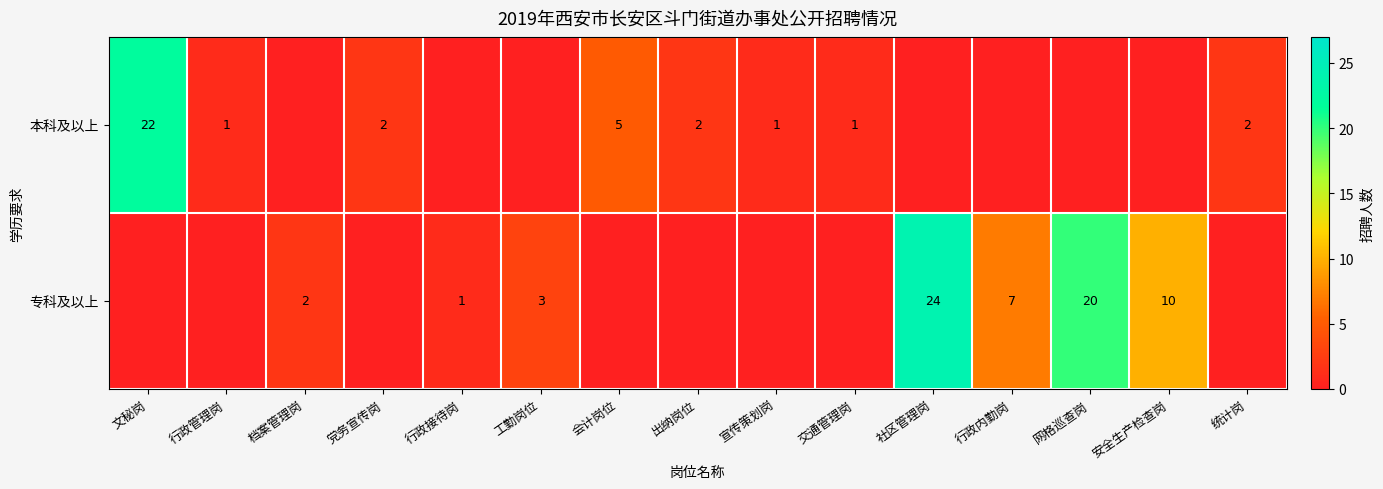

The 专科及以上 series shows 7 at 行政内勤岗. True or false?

True